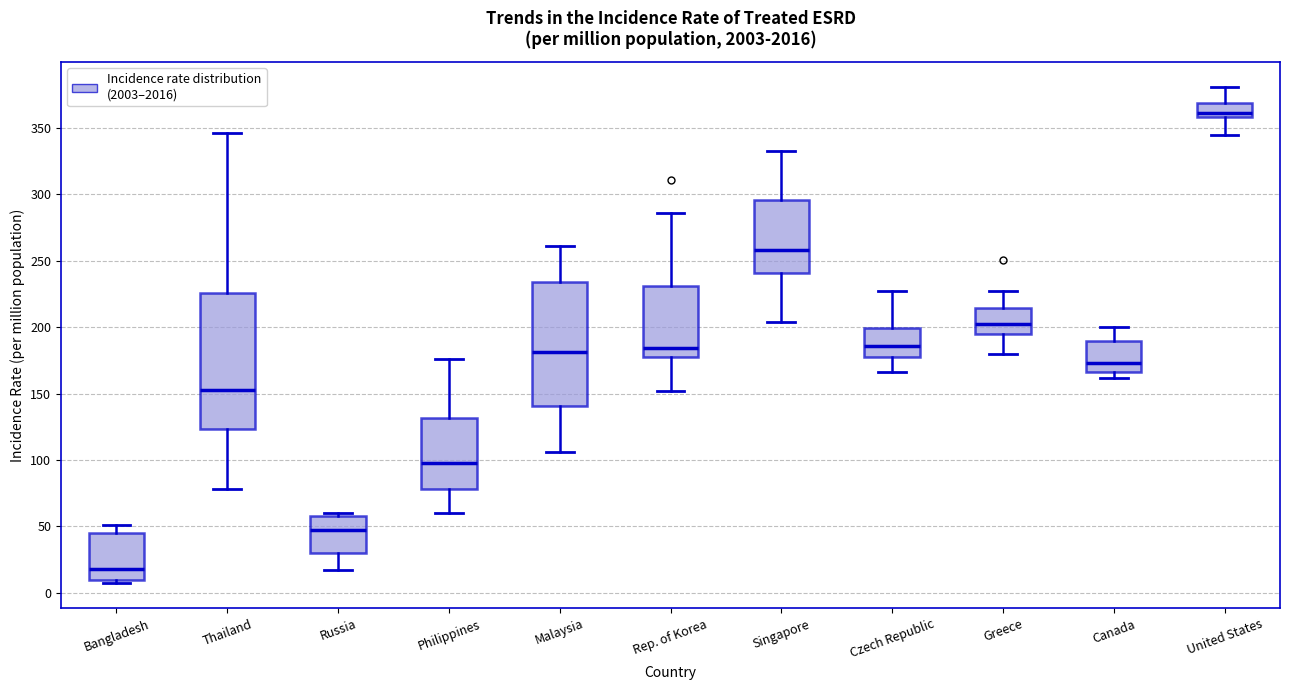

Reading left to right, read every box against the y-axis: the position of its median line, the range the box covers, and the ends of its whiskers. The values are not printed on the chart, so give them approximately, as read against the axis.

Bangladesh: median 20, box 10 to 45, whiskers 5 to 50
Thailand: median 155, box 125 to 225, whiskers 80 to 345
Russia: median 45, box 30 to 60, whiskers 15 to 60 (just above the box's upper edge)
Philippines: median 100, box 80 to 130, whiskers 60 to 175
Malaysia: median 180, box 140 to 235, whiskers 105 to 260
Rep. of Korea: median 185, box 180 to 230, whiskers 150 to 285
Singapore: median 260, box 240 to 295, whiskers 205 to 335
Czech Republic: median 185, box 175 to 200, whiskers 165 to 225
Greece: median 205, box 195 to 215, whiskers 180 to 225
Canada: median 175, box 165 to 190, whiskers 160 to 200
United States: median 360 (just above the box's lower edge), box 360 to 370, whiskers 345 to 380